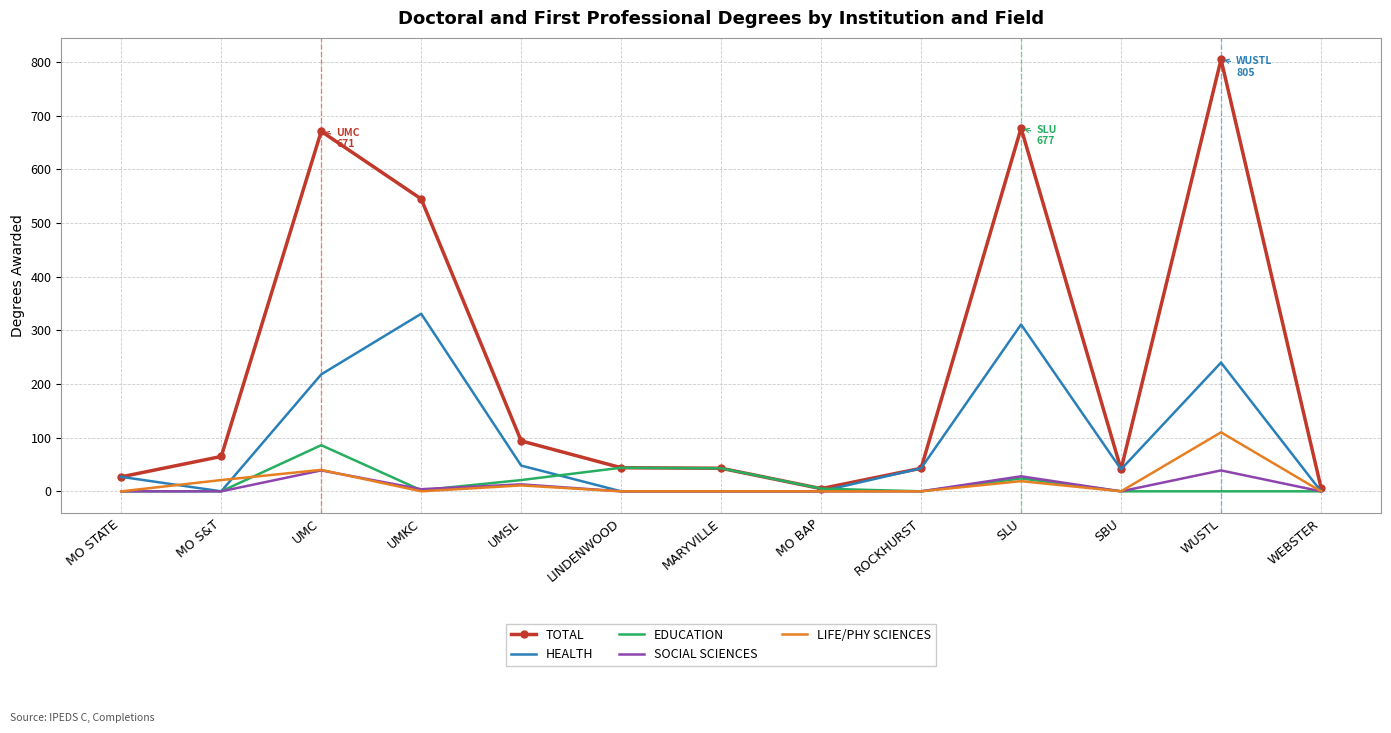

Read the EDUCATION value at UMC.

86